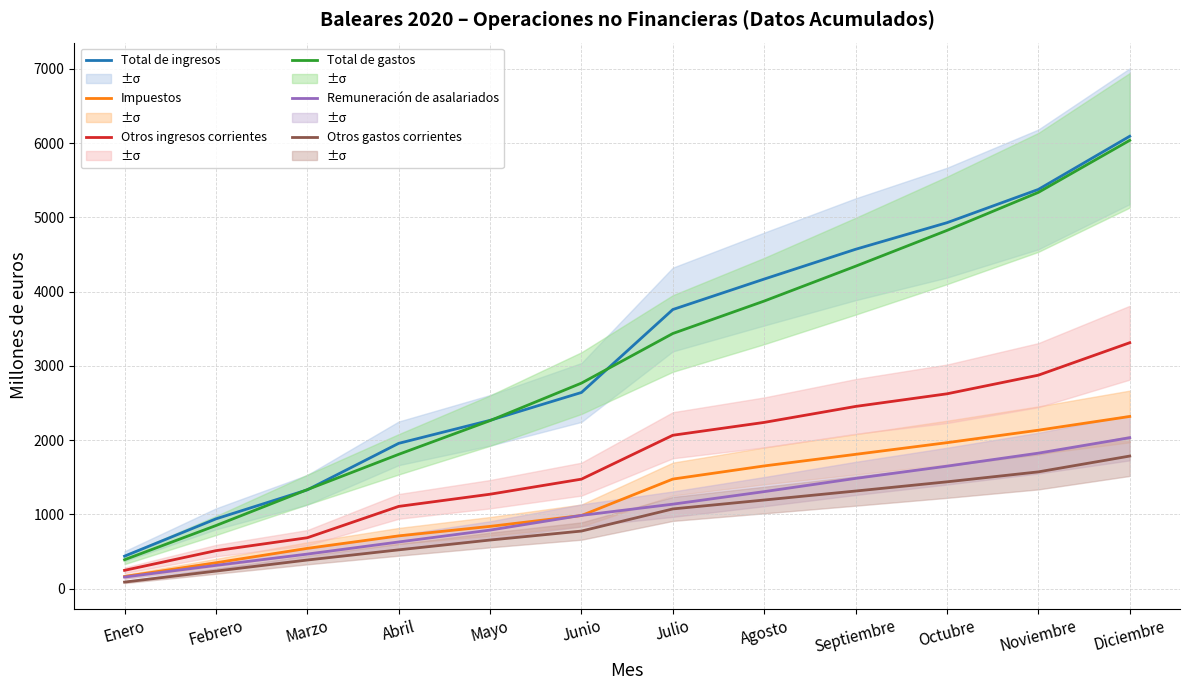

What is the value of the Remuneración de asalariados point at the 11th from the left?

1826